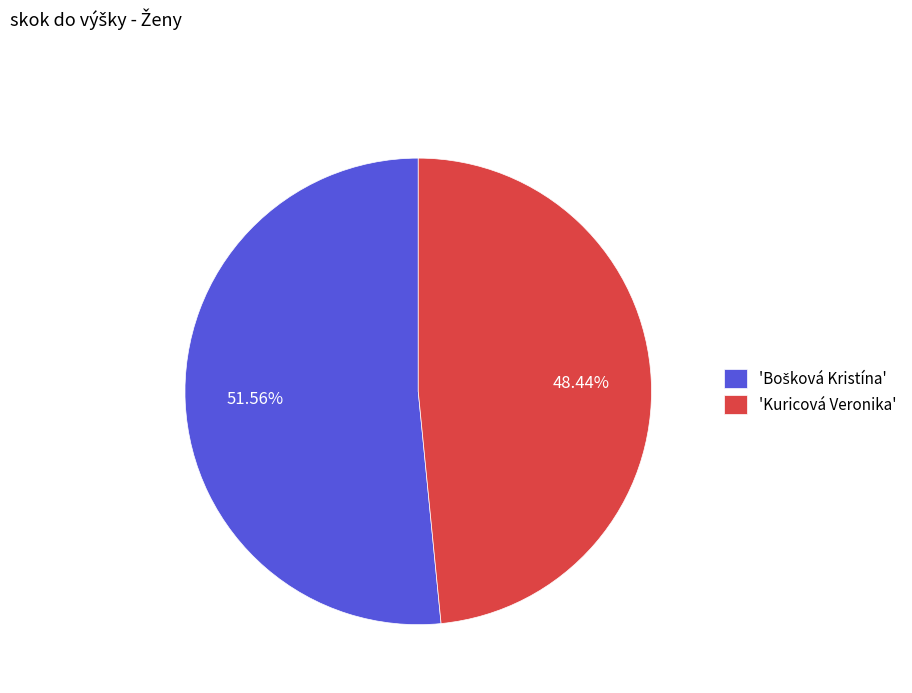

Which slice is the smallest?

'Kuricová Veronika'